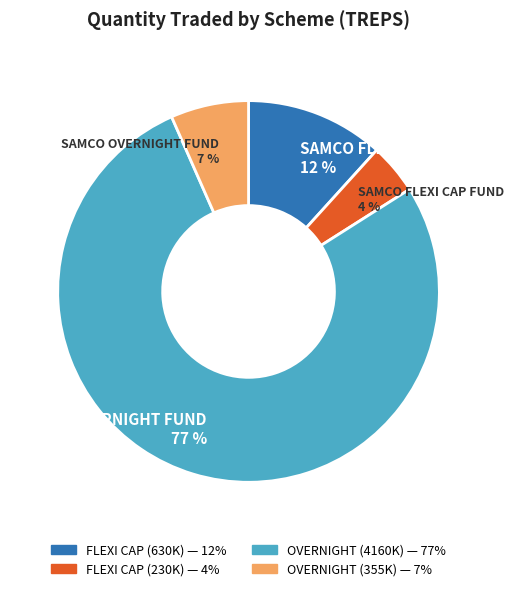

To the nearest percent, what is the difference between the SAMCO FLEXI CAP FUND 4 % and SAMCO OVERNIGHT FUND 77 % slice percentages?

73%